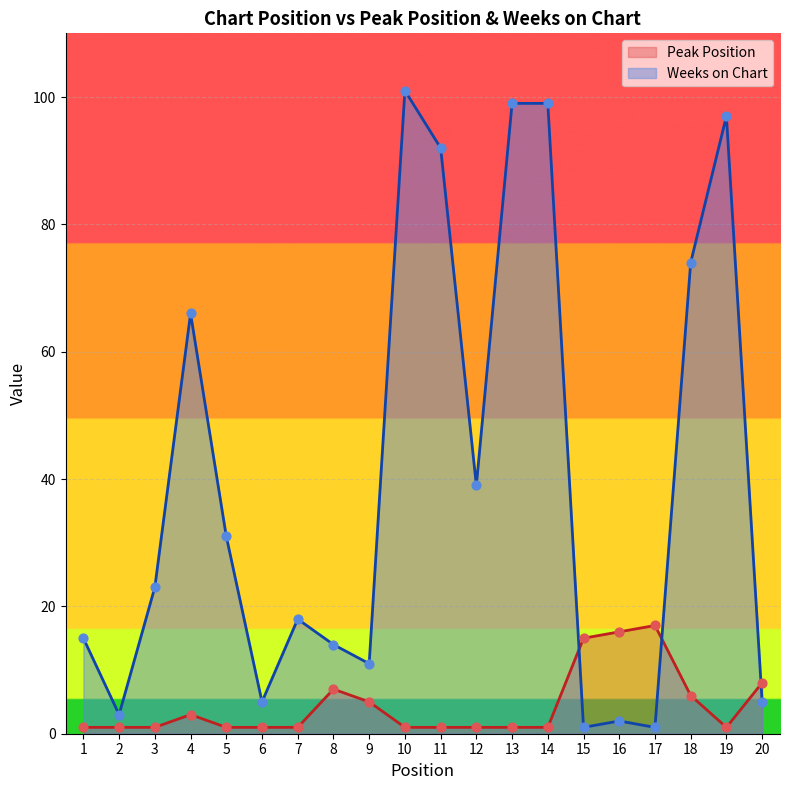

Which series contains the highest Y value?

Weeks on Chart